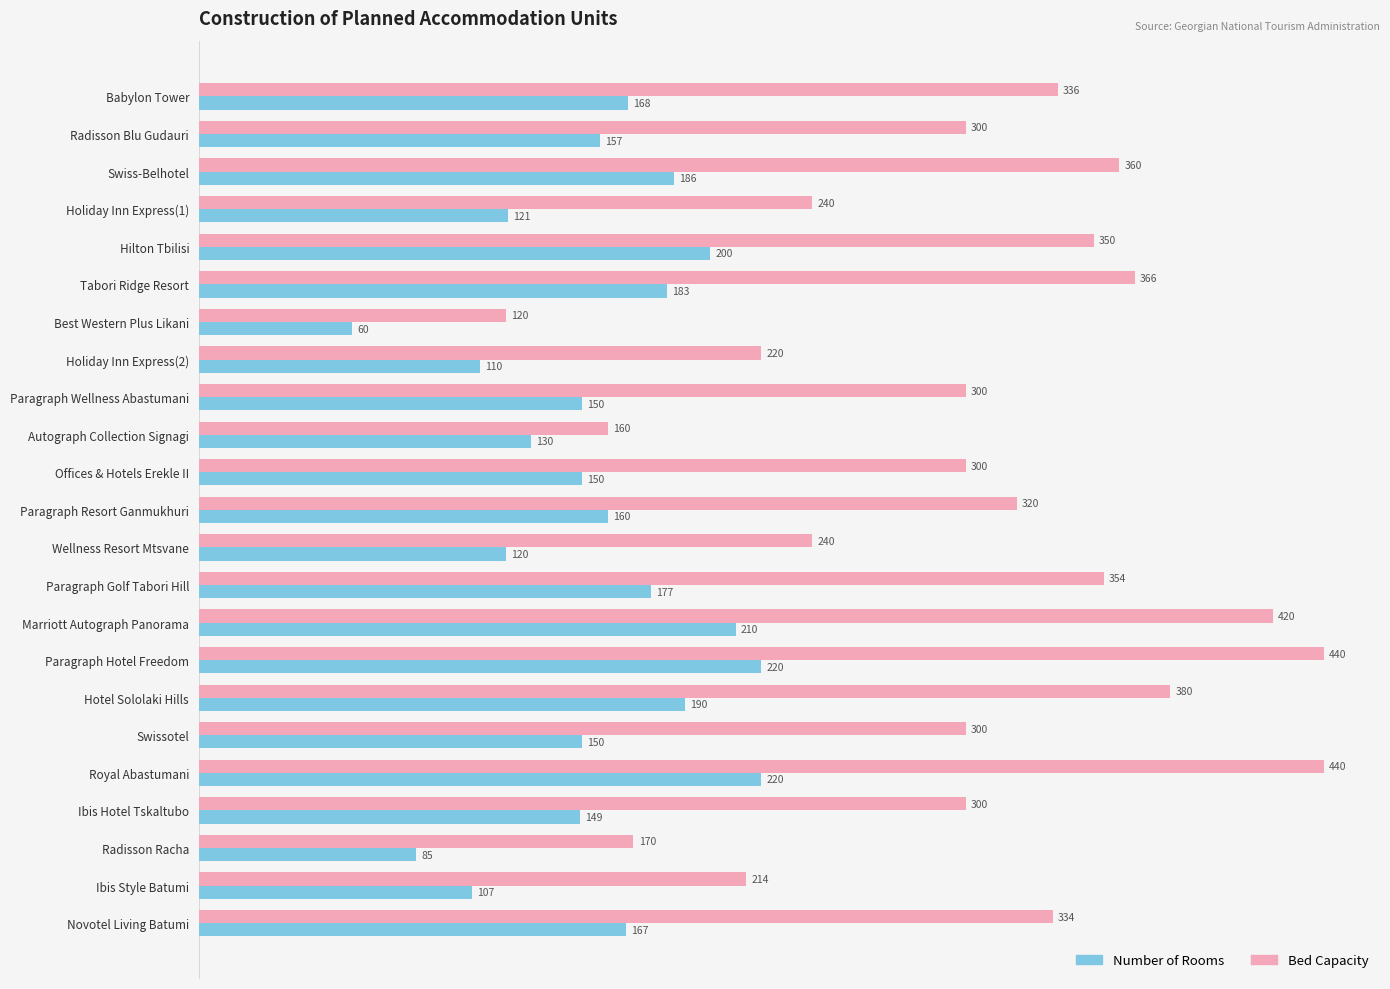

How many values in the Number of Rooms series are below 157?

11